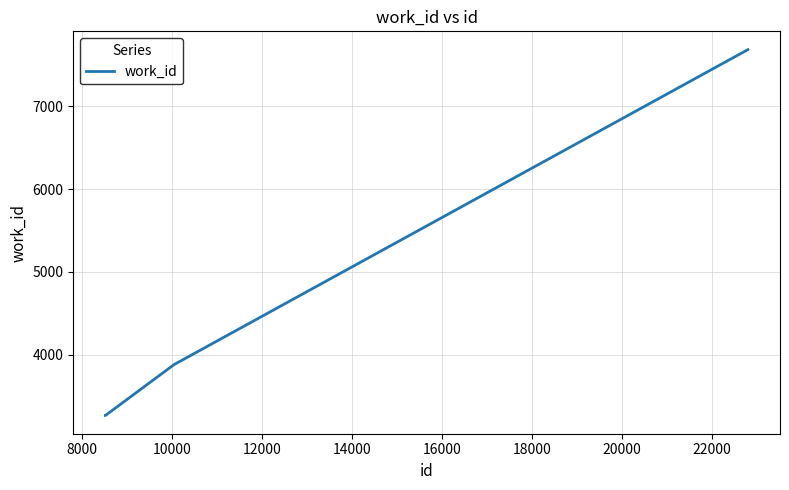

Is this an area chart (filled region under the line)?

No